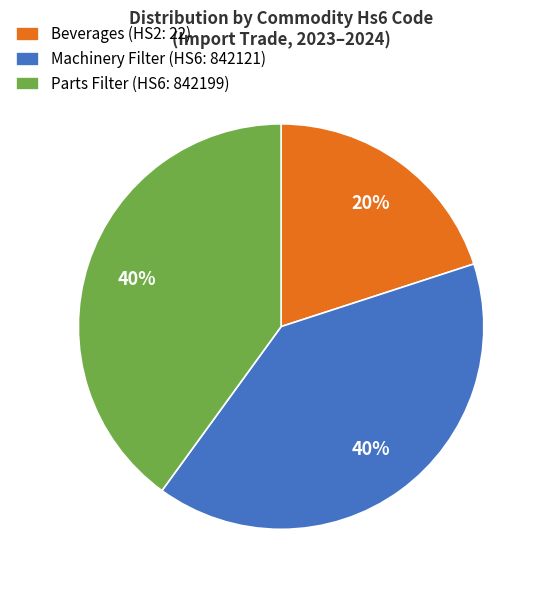

Is it true that Beverages (HS2: 22) is 30% of the pie?

False